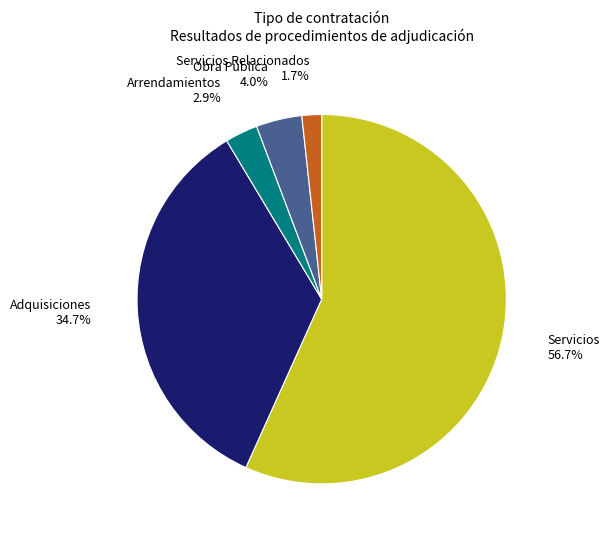

Is there a majority slice in this chart?

Yes